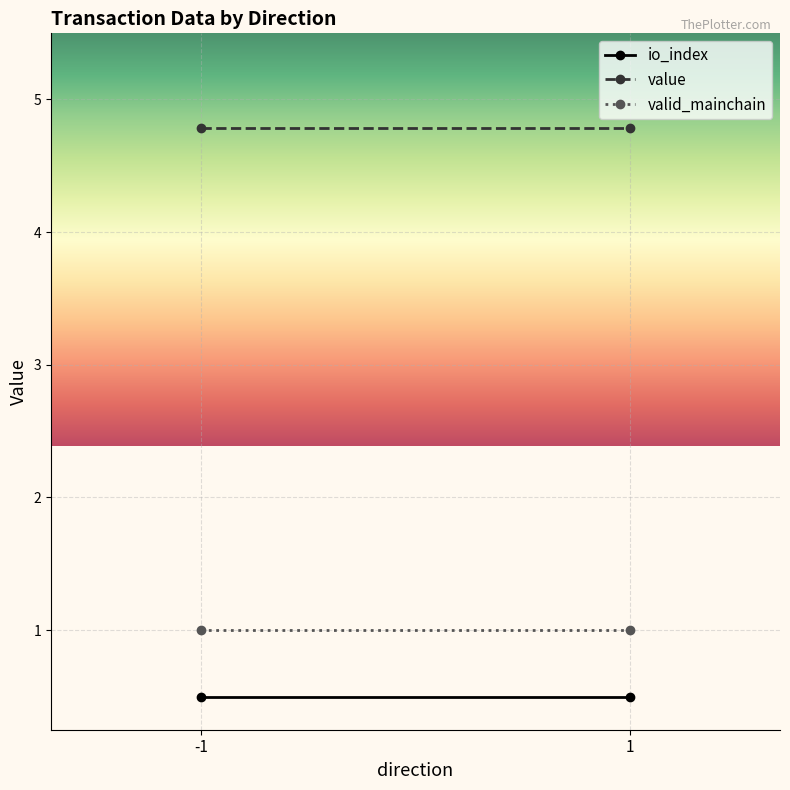

What is the sum of the value values at -1 and 1?

9.6